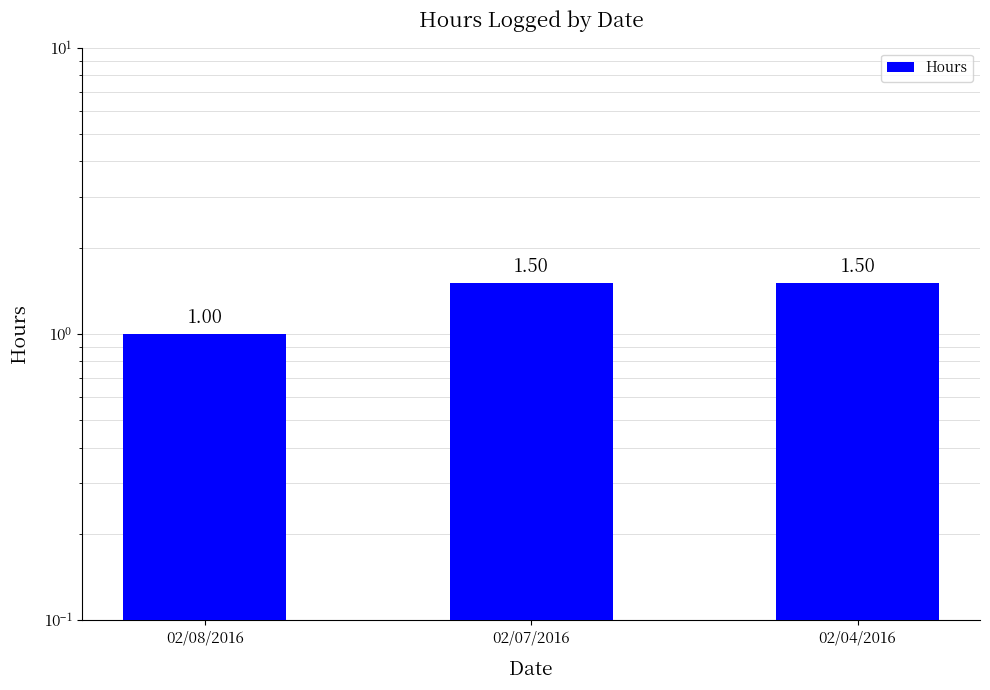

What is the value of the 3rd bar from the left?

1.5